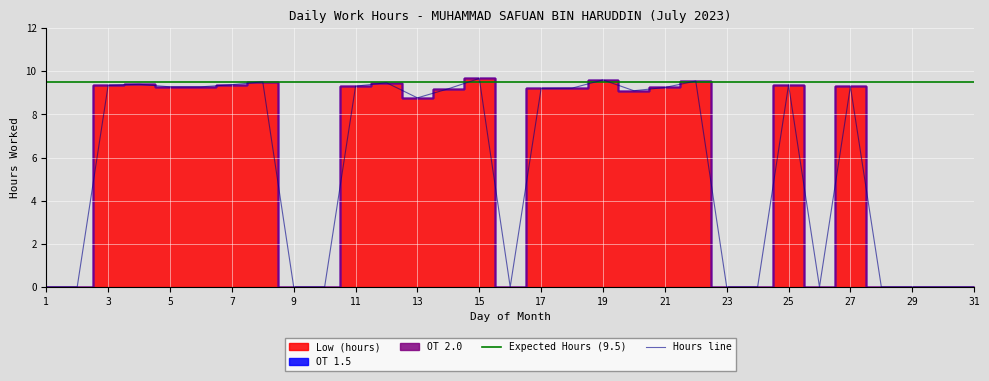

Between 29 and 31, which series saw the biggest shift?

Low (hours)